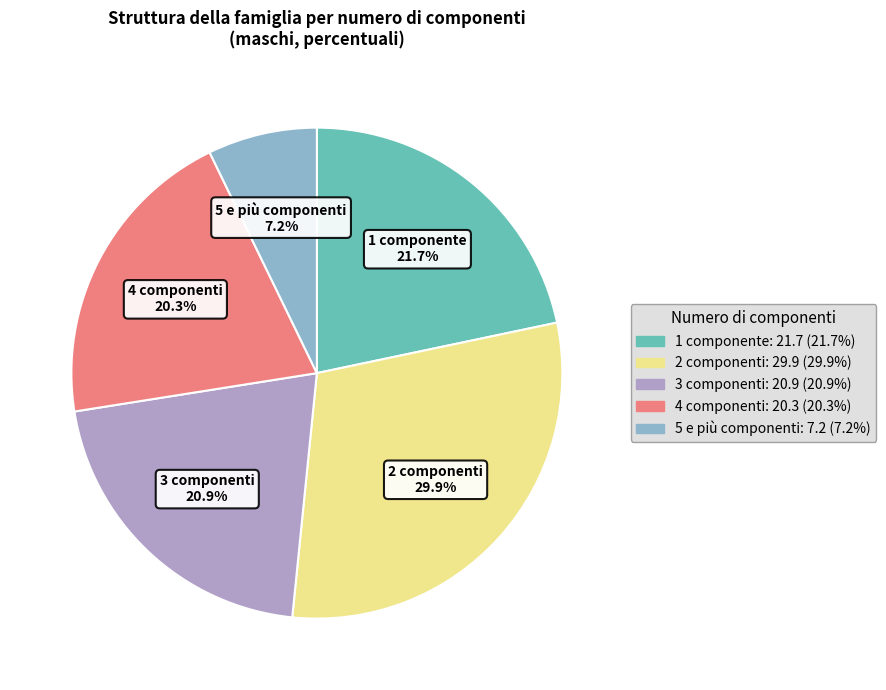

To the nearest percent, what is the average slice percentage?

20%